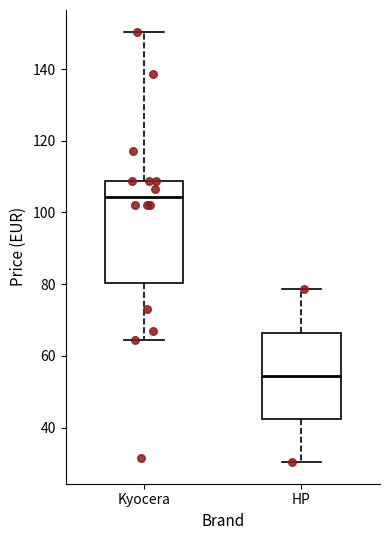

Reading left to right, read every box against the y-axis: the position of its median line, the range the box covers, and the ends of its whiskers. The values are not printed on the chart, so give them approximately, as read against the axis.

Kyocera: median 104, box 80 to 108, whiskers 64 to 150
HP: median 54, box 42 to 66, whiskers 30 to 78